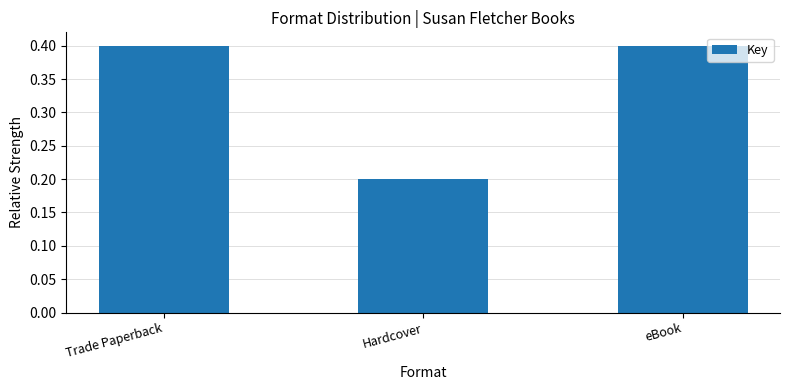

What is the label of the 1st bar from the right?

eBook